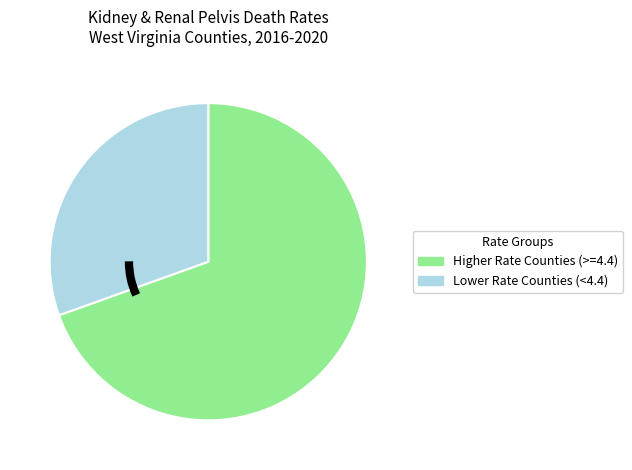

Approximately how many times larger is the value at Higher Rate Counties (>=4.4) compared to Lower Rate Counties (<4.4)?

2.3